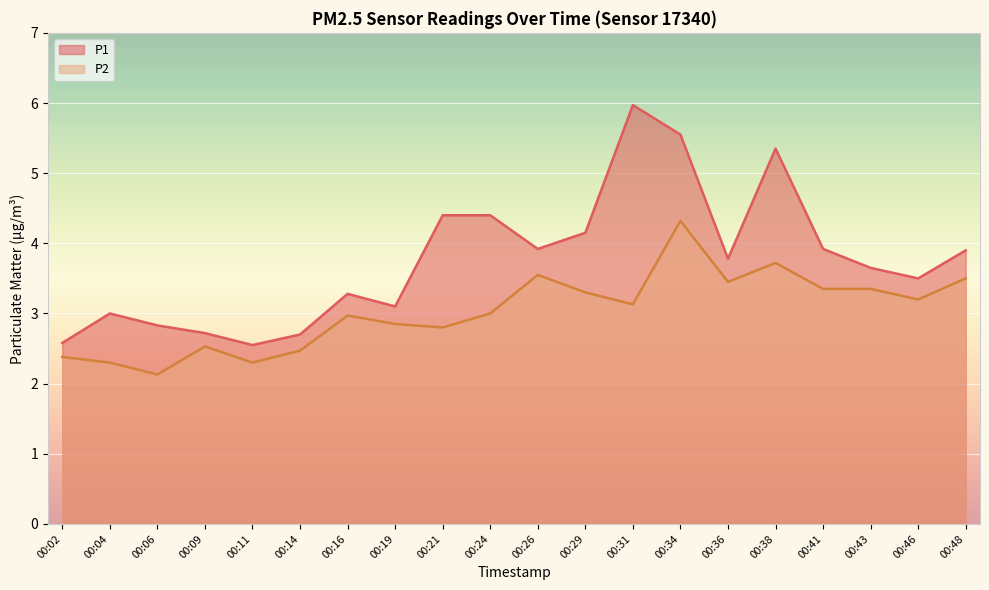

At which label does P1 reach its minimum?

00:11